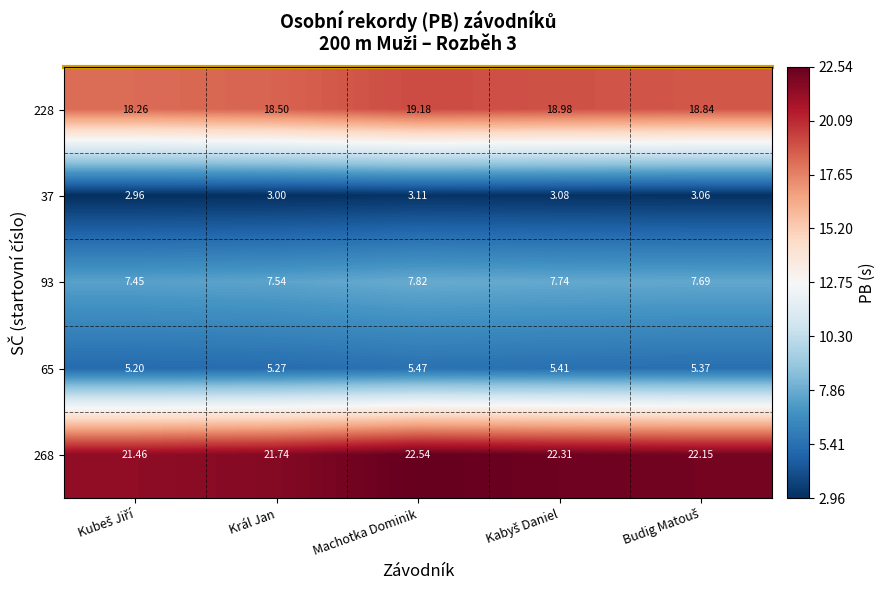

At which category does the chart reach its peak across all series?

Machotka Dominik